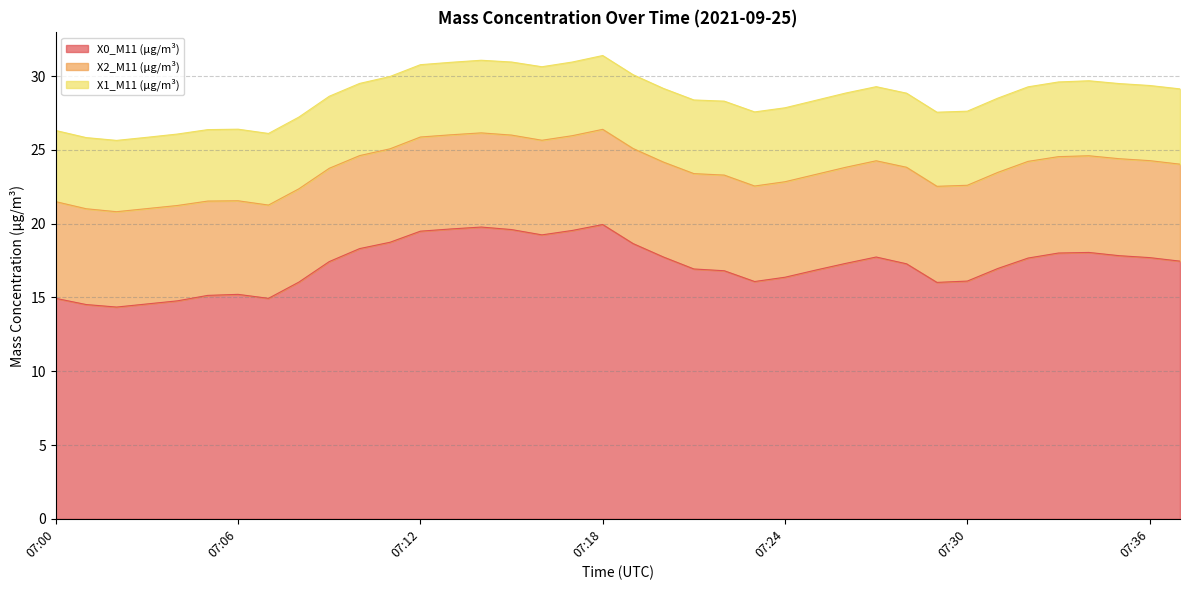

Where is X1_M11 (μg/m³) nearest to the value 4?

07:00